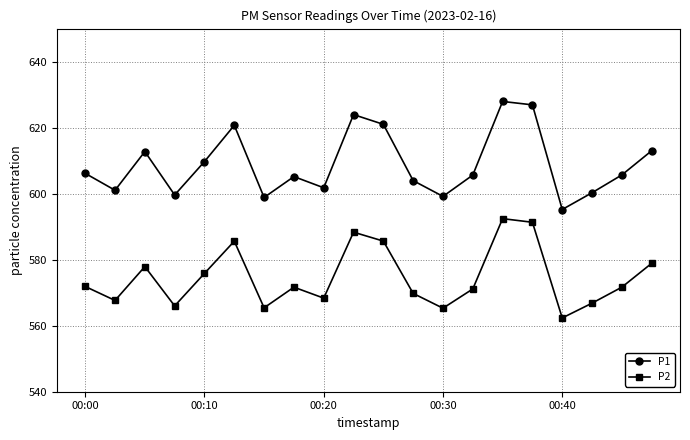

Does the chart have visible grid lines?

Yes